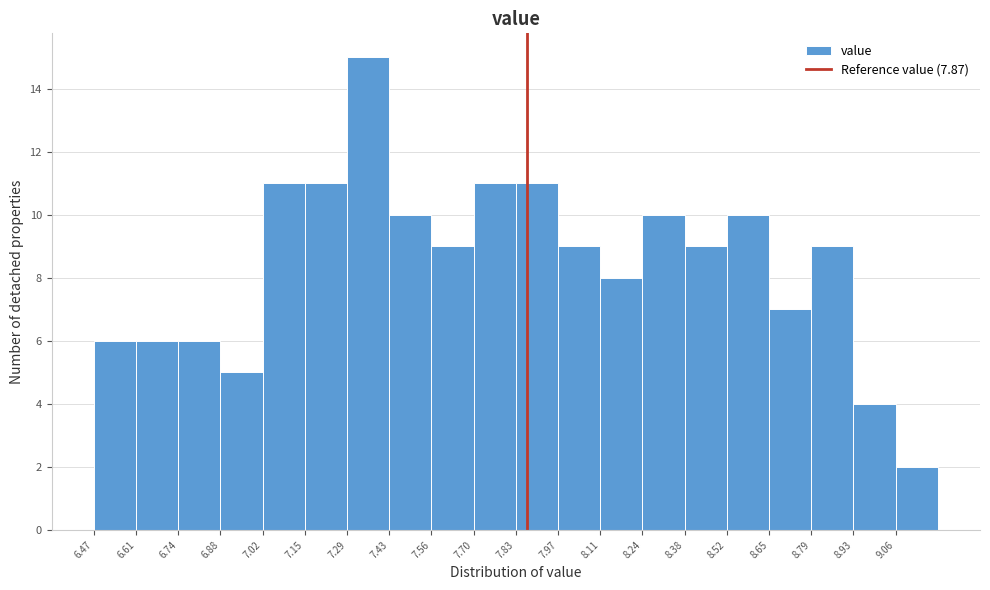

Reading left to right, list every bar in this chart as the range it spans on the x-axis followed by its height. Neither the bar edges nor the heights are printed on the chart, so give them approximately, as read against the axes.

6.48 to 6.60: 6
6.60 to 6.74: 6
6.74 to 6.88: 6
6.88 to 7.02: 5
7.02 to 7.16: 11
7.16 to 7.28: 11
7.28 to 7.42: 15
7.42 to 7.56: 10
7.56 to 7.70: 9
7.70 to 7.84: 11
7.84 to 7.98: 11
7.98 to 8.10: 9
8.10 to 8.24: 8
8.24 to 8.38: 10
8.38 to 8.52: 9
8.52 to 8.66: 10
8.66 to 8.80: 7
8.80 to 8.92: 9
8.92 to 9.06: 4
9.06 to 9.20: 2